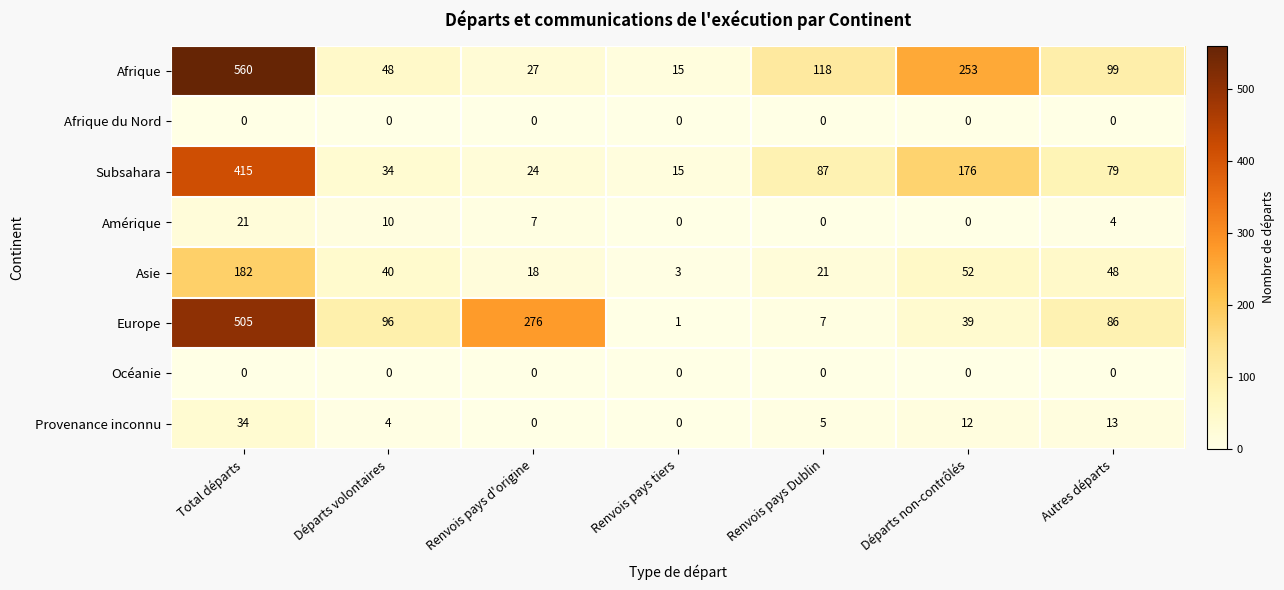

How many series are shown in this chart?

8